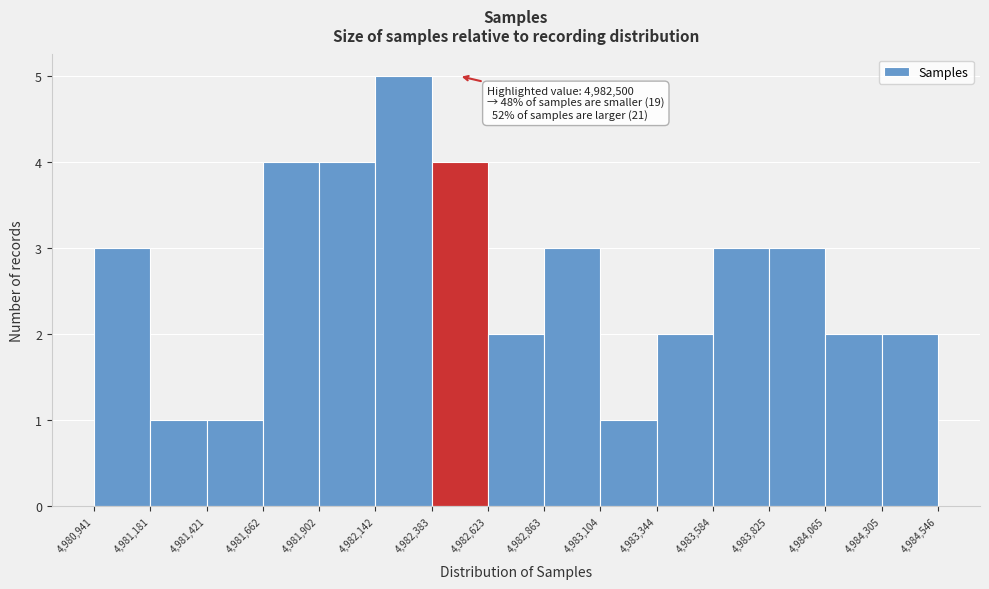

Which range on the x-axis has the tallest bar?

4,982,142 to 4,982,383